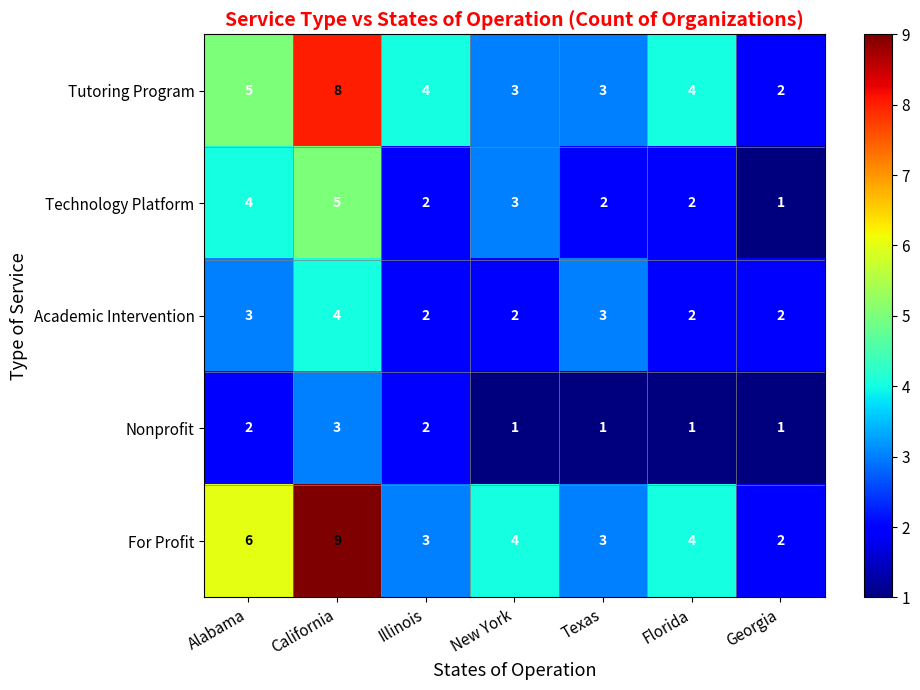

List the series in order of their peak value, highest first.

For Profit, Tutoring Program, Technology Platform, Academic Intervention, Nonprofit